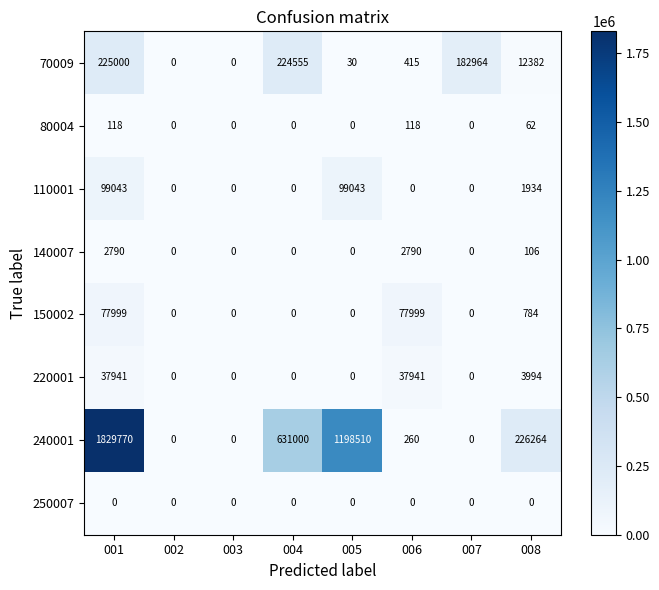

Rank the series by their maximum value, from lowest to highest.

250007, 80004, 140007, 220001, 150002, 110001, 70009, 240001